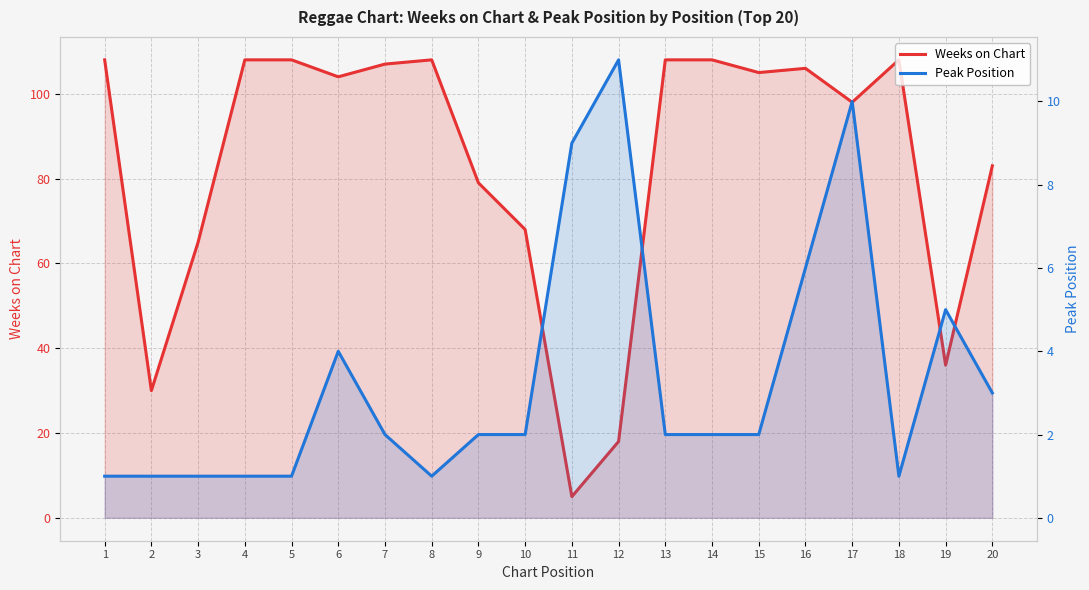

List the series in order of their peak value, lowest first.

Peak Position, Weeks on Chart